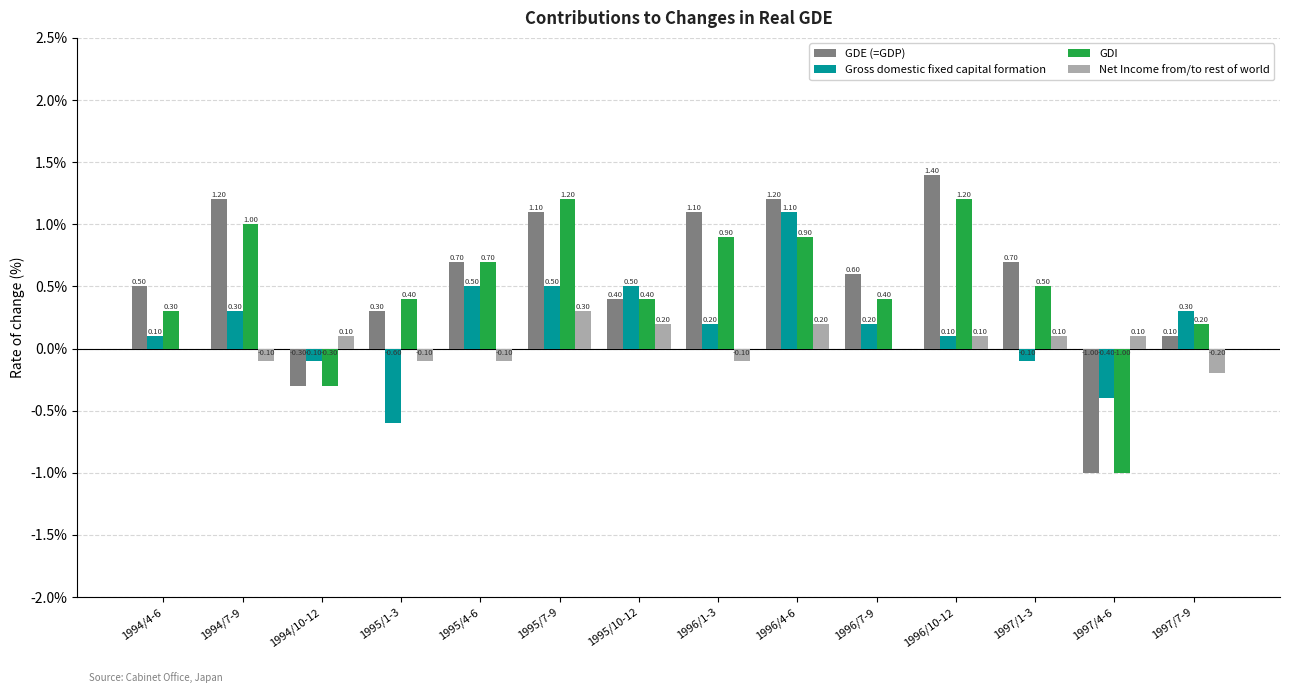

Are the bars horizontal?

No